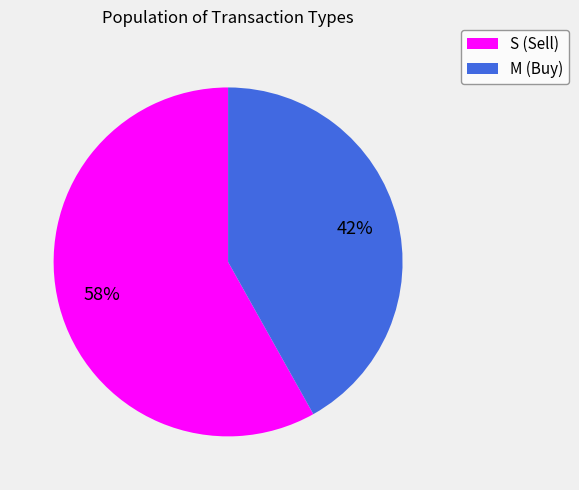

To the nearest percent, what is the average slice percentage?

50%